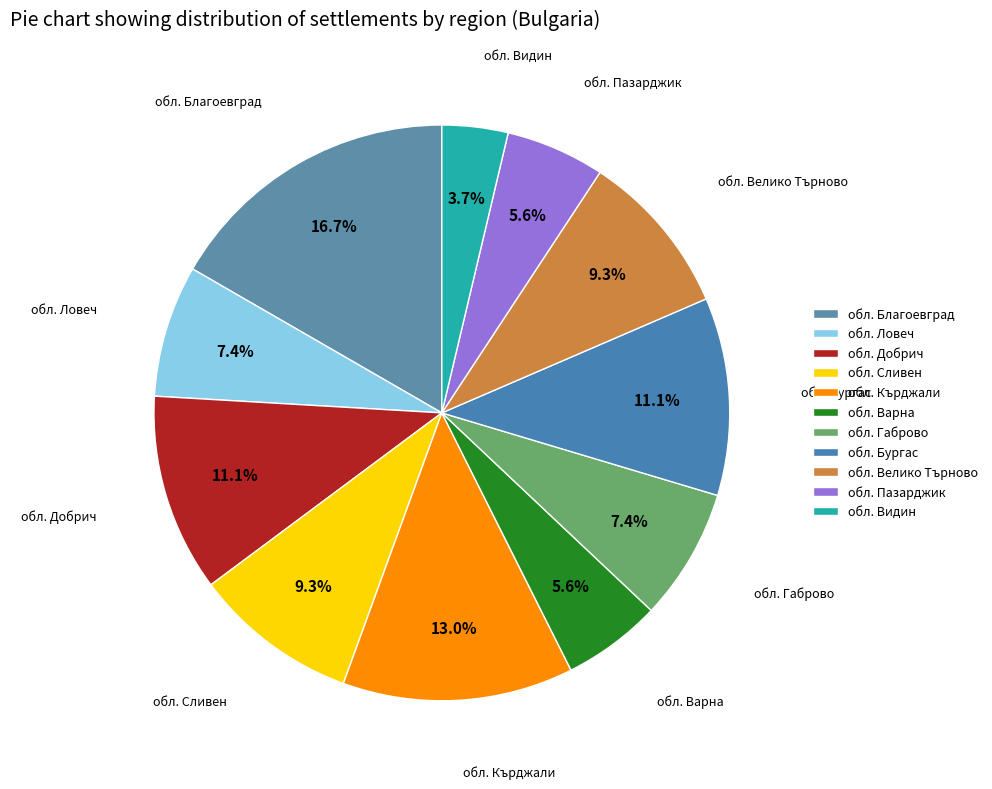

What is the total percentage of обл. Варна and обл. Габрово?

13.0%